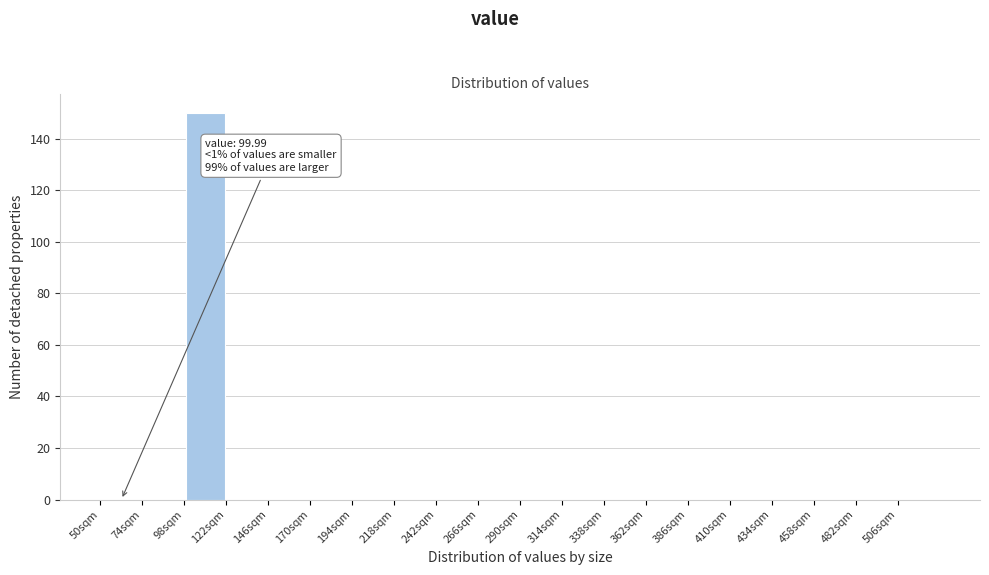

Over which range of the x-axis is the bar tallest?

98 to 122